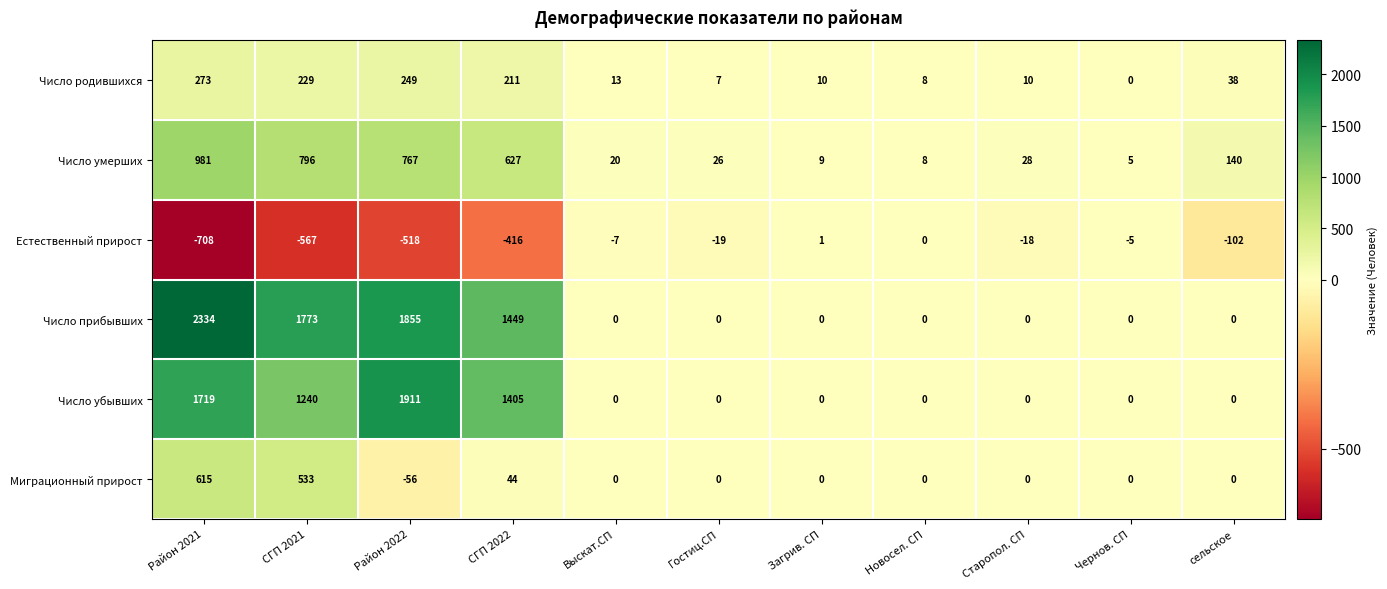

True or false: Число прибывших has a value of 804 at Гостиц.СП.

False